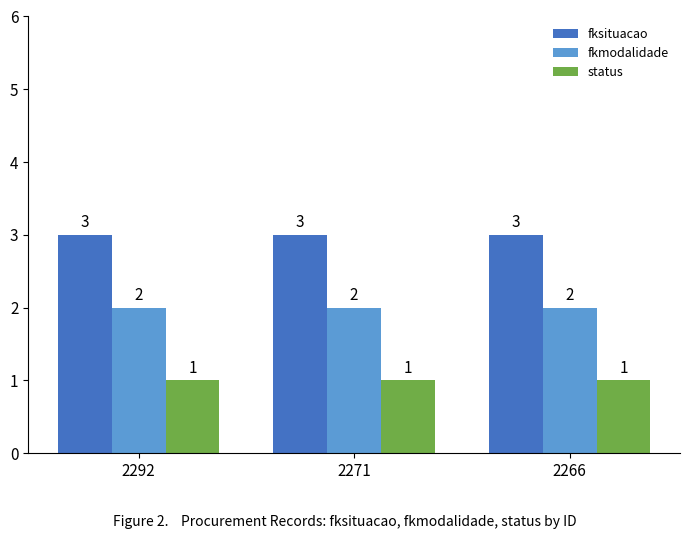

Rank the series by their average value, from highest to lowest.

fksituacao, fkmodalidade, status